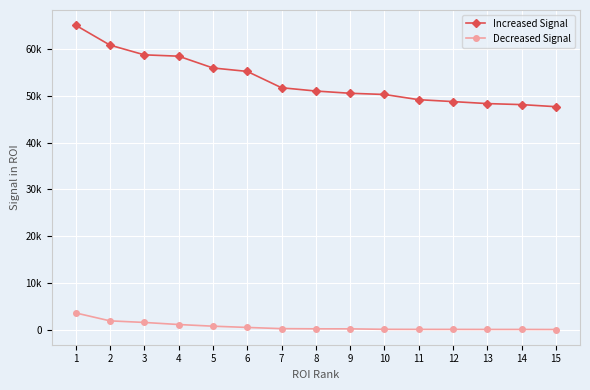

Is the value of Decreased Signal at 1 greater than the value of Increased Signal at 10?

No